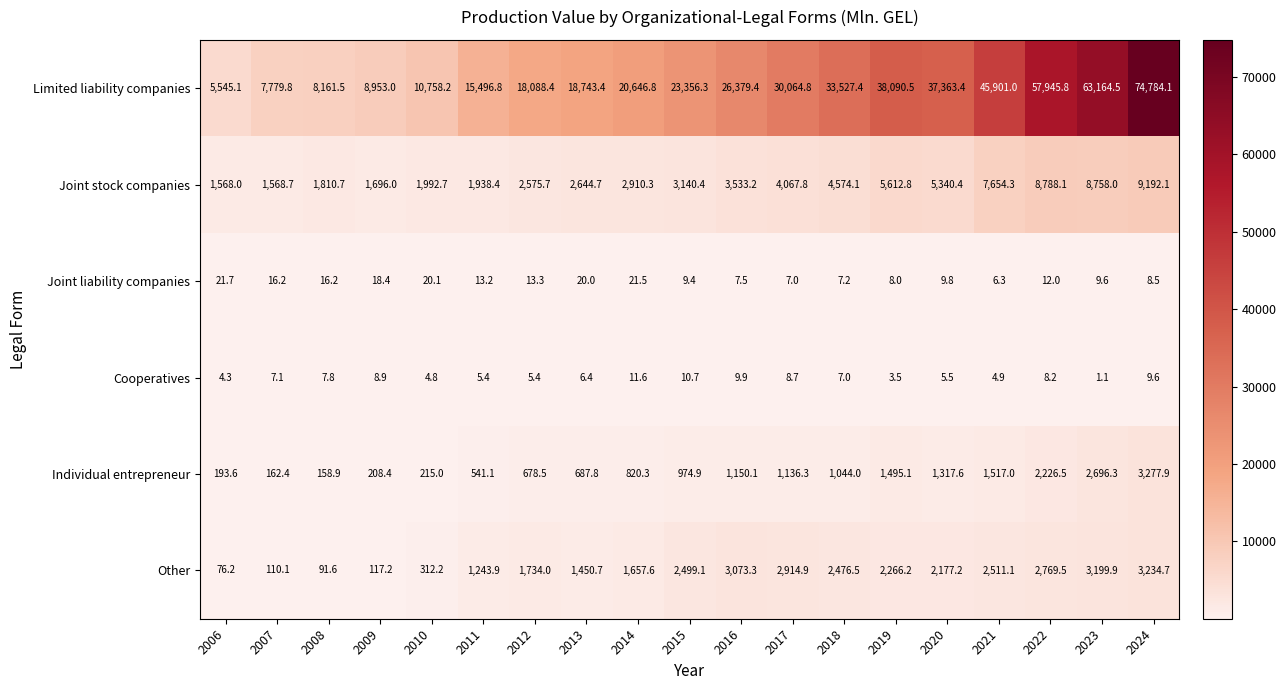

Which series changed the most between 2007 and 2008?

Limited liability companies